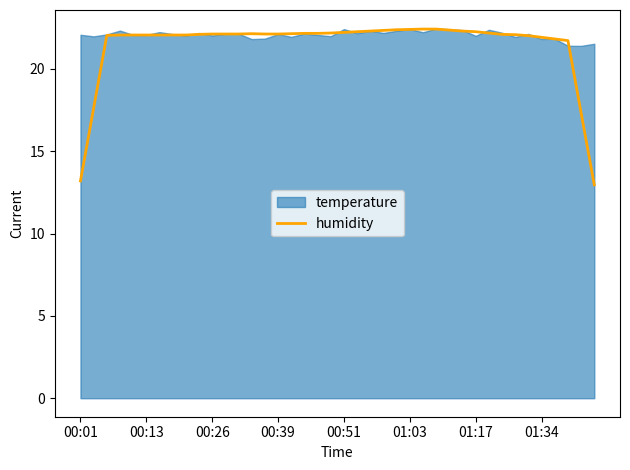

What is the change in value from 22 to 32?

-0.2